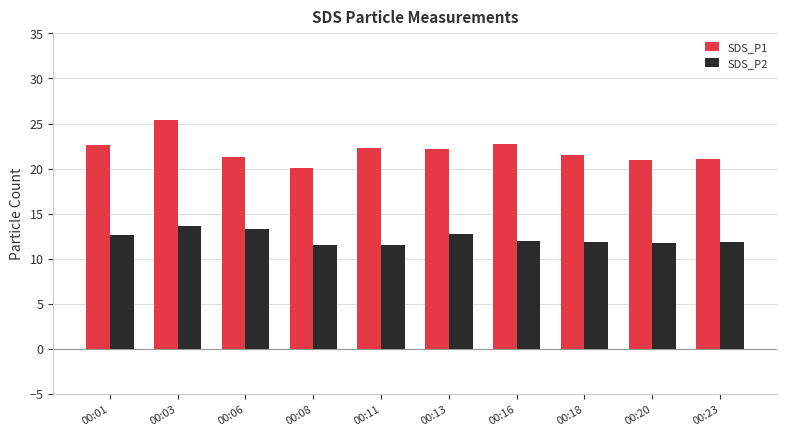

At which category is the sum across all series the highest?

00:03